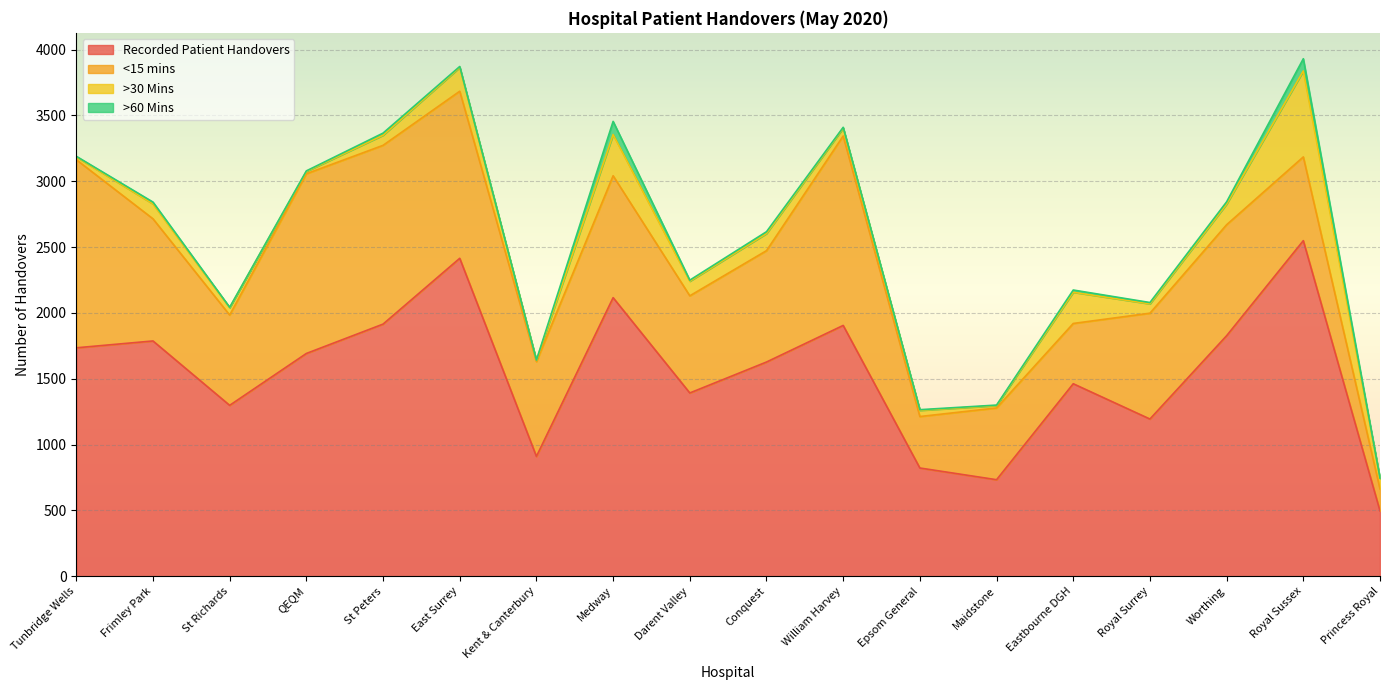

How many distinct data groups are displayed?

4